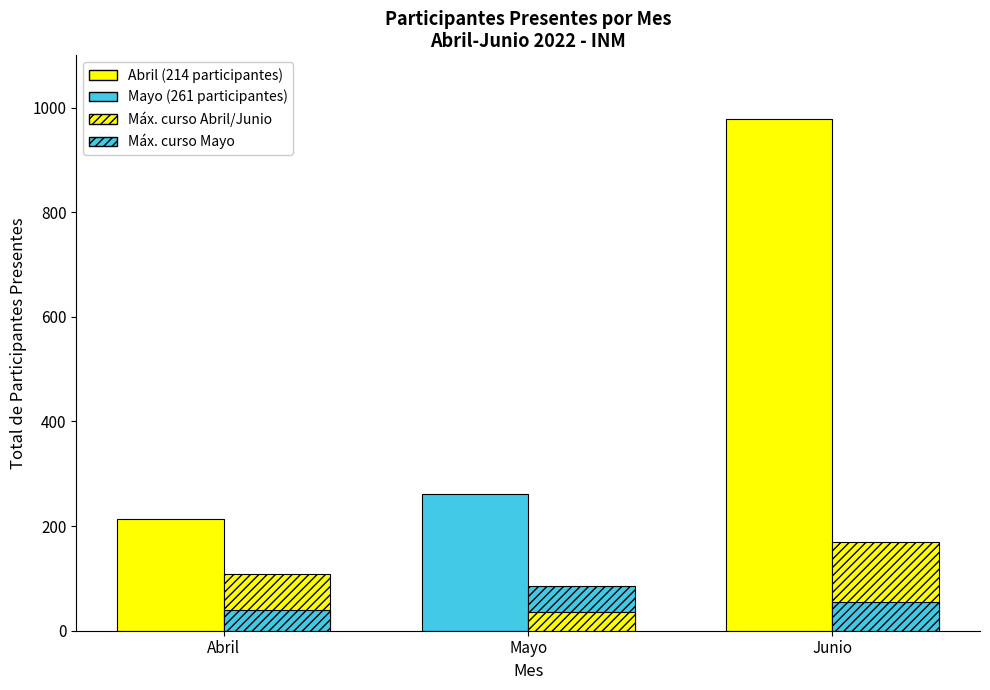

Reading left to right, what are all the values shown in this chart?

Total Participantes: 214	261	978
Máx. Participantes en Curso Individual: 109	86	169
Mín. Participantes en Curso Individual: 39	36	55